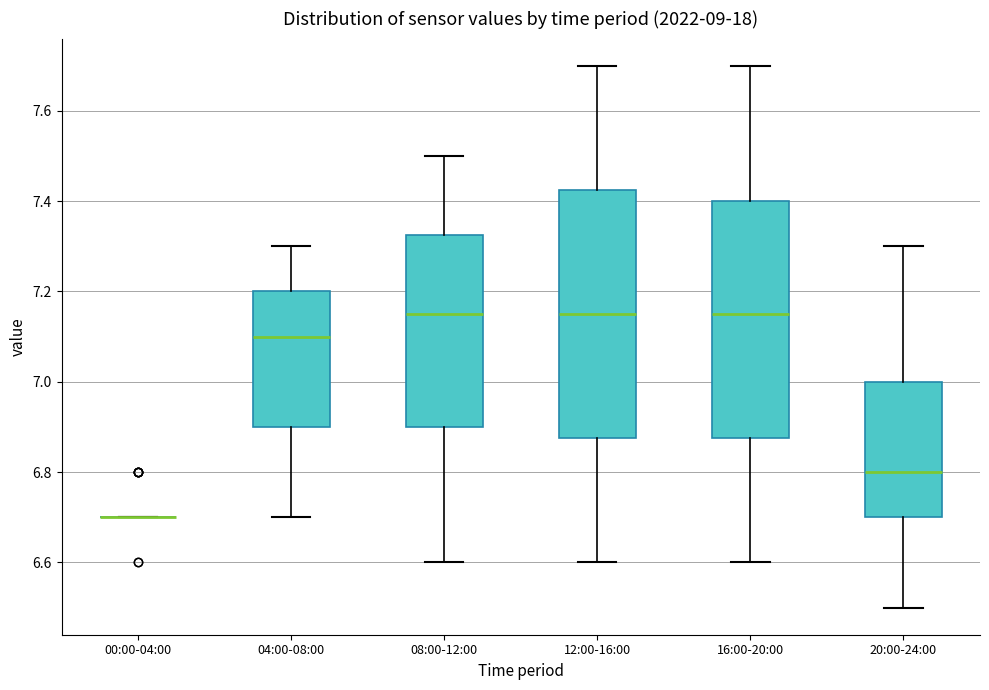

Reading left to right, read every box against the y-axis: the position of its median line, the range the box covers, and the ends of its whiskers. The values are not printed on the chart, so give them approximately, as read against the axis.

00:00-04:00: box collapsed to a line at 6.70, whiskers 6.70 to 6.70
04:00-08:00: median 7.10, box 6.90 to 7.20, whiskers 6.70 to 7.30
08:00-12:00: median 7.16, box 6.90 to 7.32, whiskers 6.60 to 7.50
12:00-16:00: median 7.16, box 6.88 to 7.42, whiskers 6.60 to 7.70
16:00-20:00: median 7.16, box 6.88 to 7.40, whiskers 6.60 to 7.70
20:00-24:00: median 6.80, box 6.70 to 7.00, whiskers 6.50 to 7.30